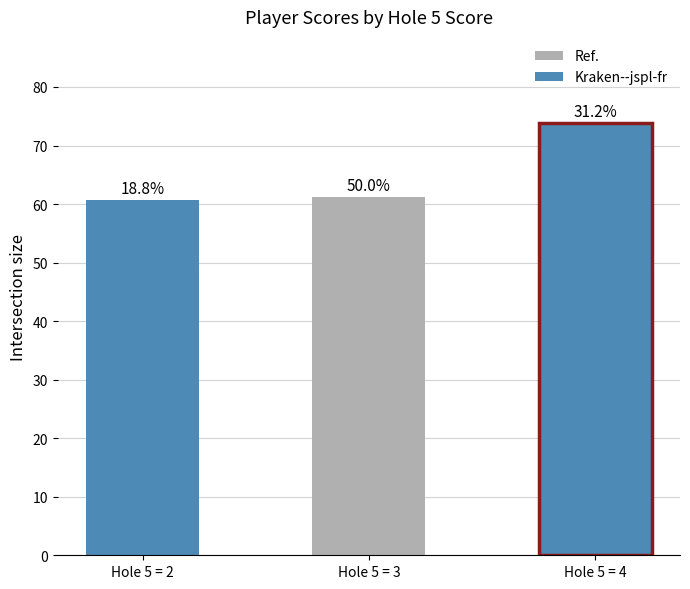

Are the bars horizontal?

No